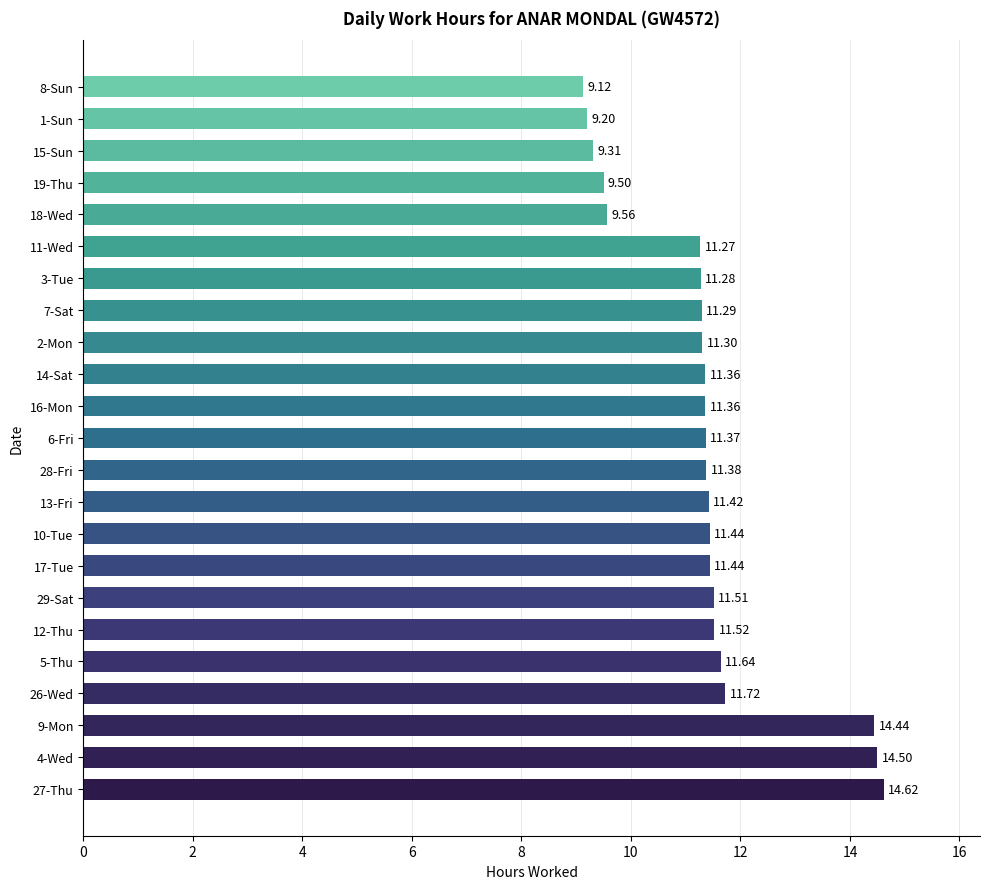

What is the difference between the maximum and minimum values?

5.5